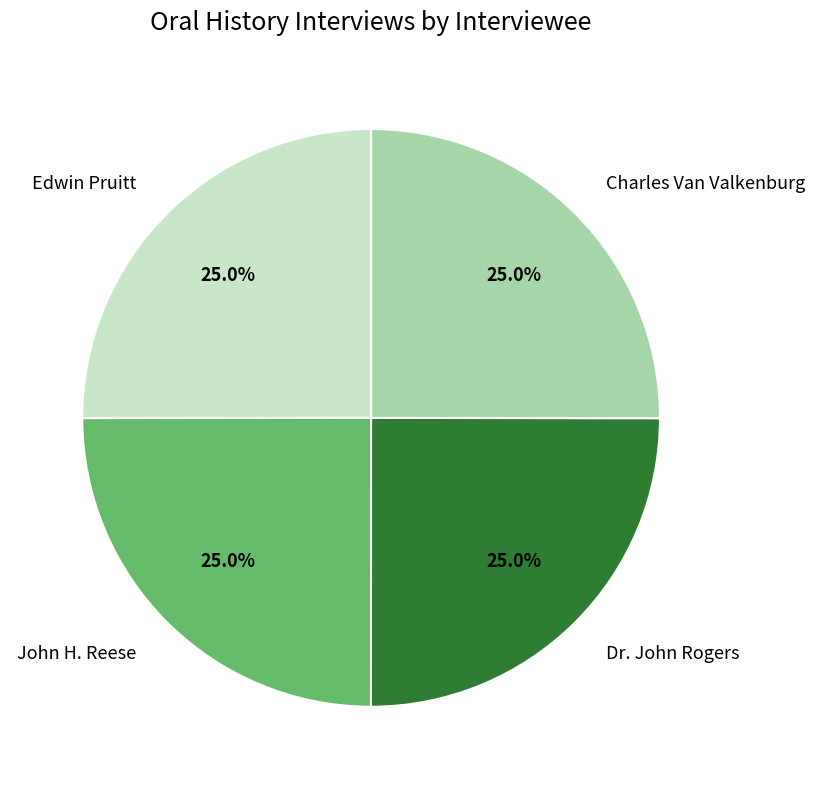

How many slices are in this pie chart?

4